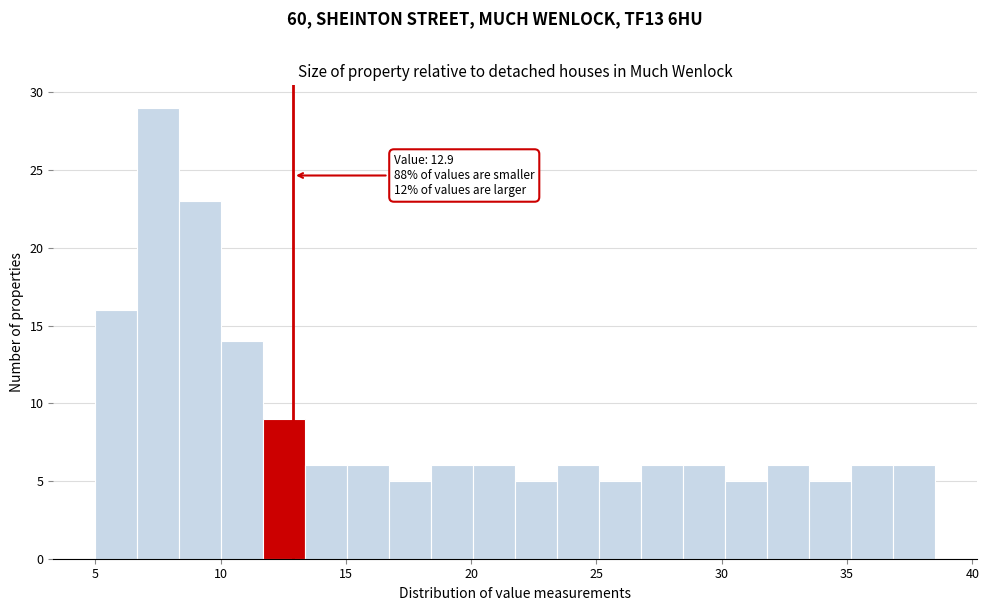

Around what value on the x-axis is the tallest bar? Give the approximate position of its centre, as read against the axis.

7.5